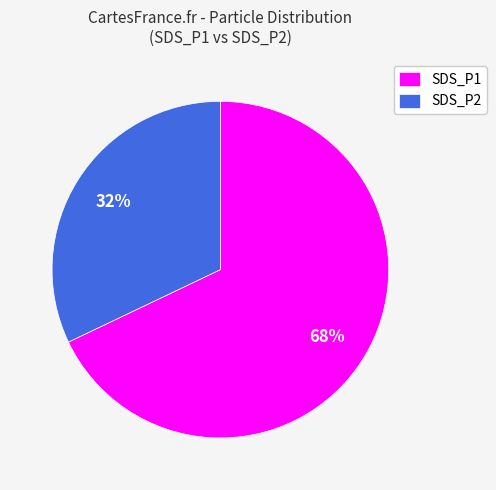

To the nearest percent, what is the difference between the SDS_P1 and SDS_P2 slice percentages?

36%